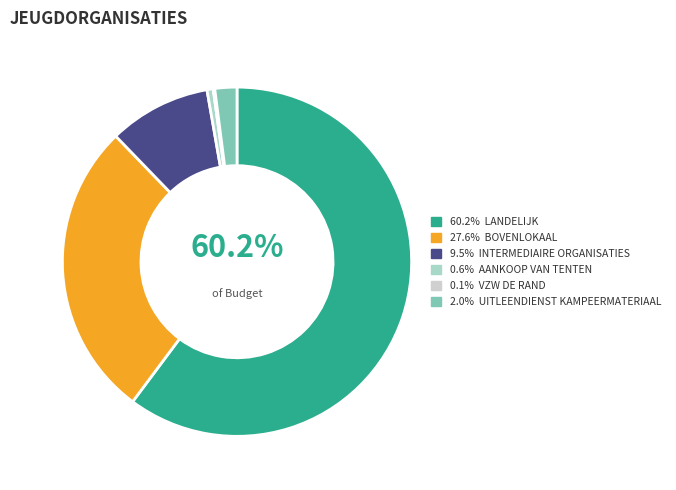

Is there a majority slice in this chart?

Yes